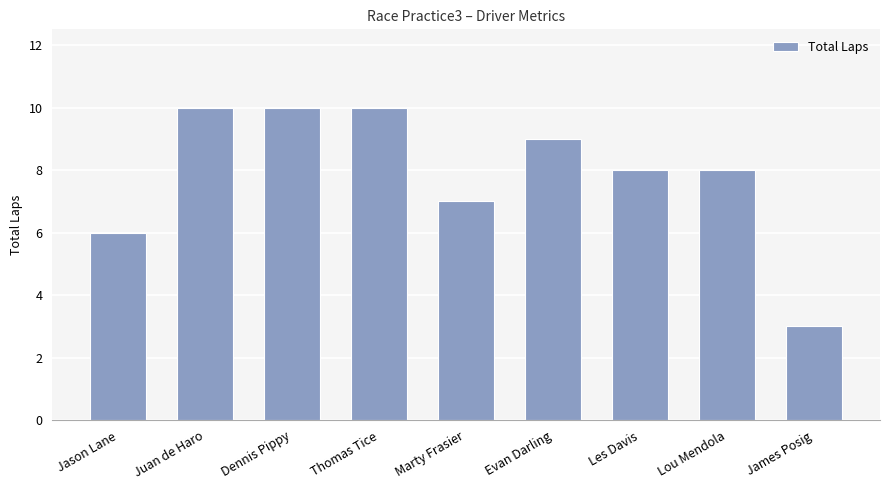

What is the difference between the maximum and minimum values?

7